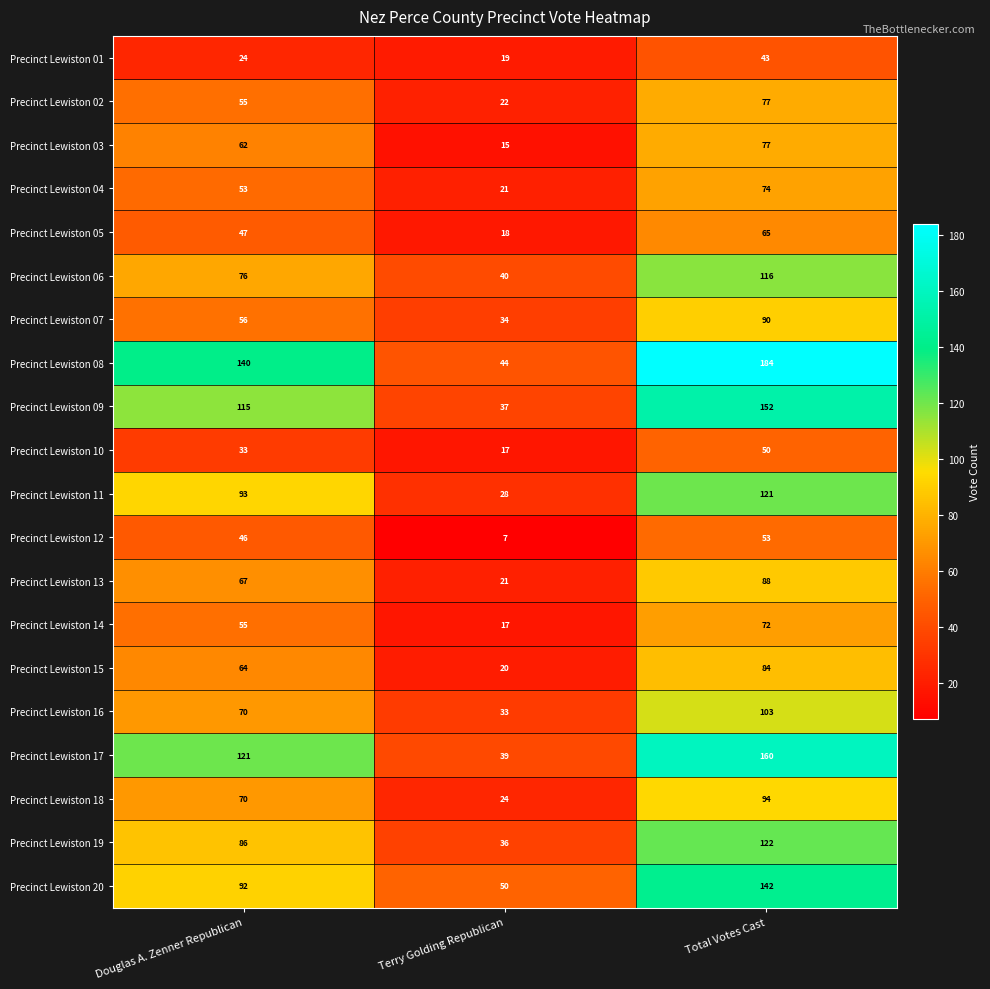

Is it true that Precinct Lewiston 03 equals 21 at Terry Golding Republican?

False